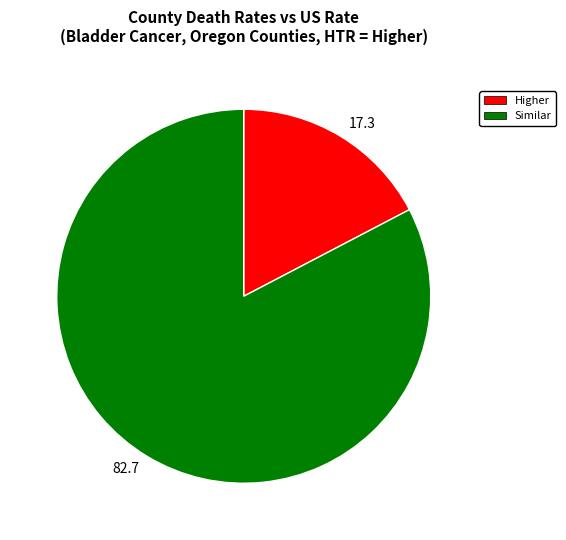

Does any single category account for the majority?

Yes